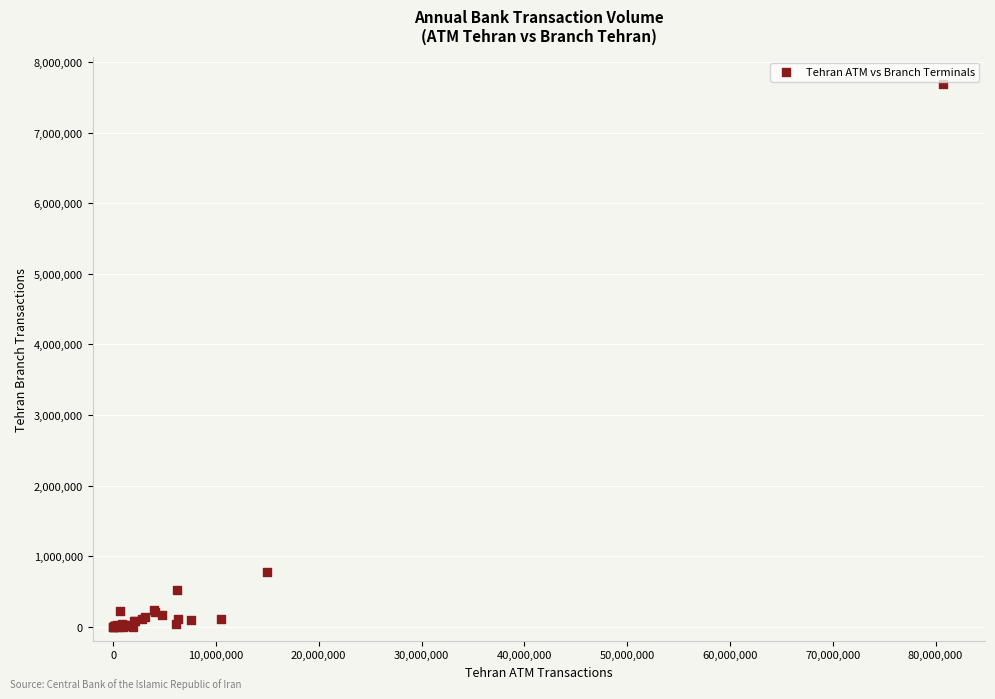

What Y value in the scatter plot is closest to 3842714?

771719